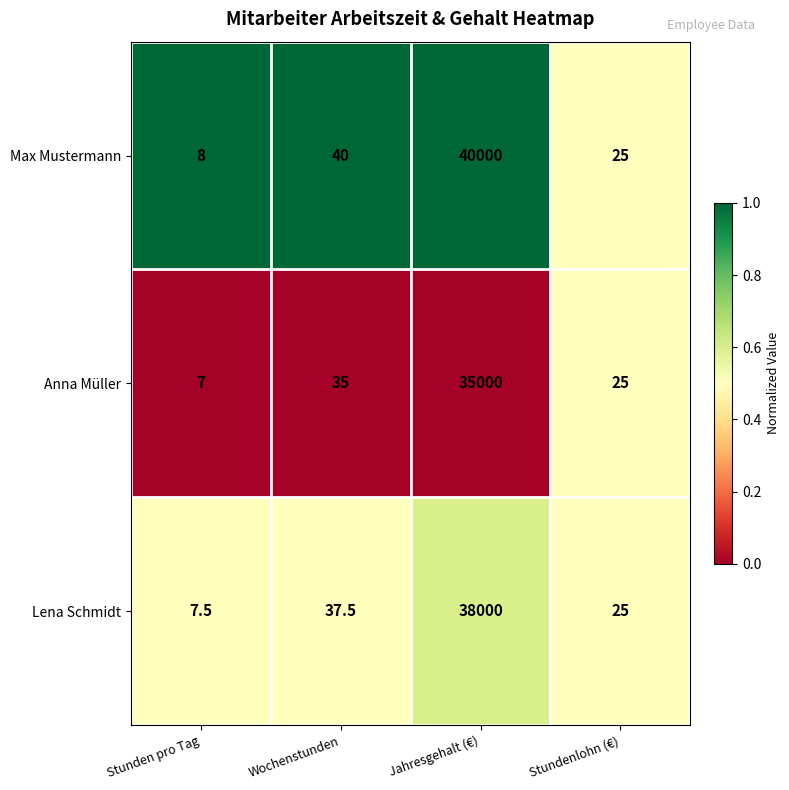

Which series has the largest total across all categories?

Max Mustermann